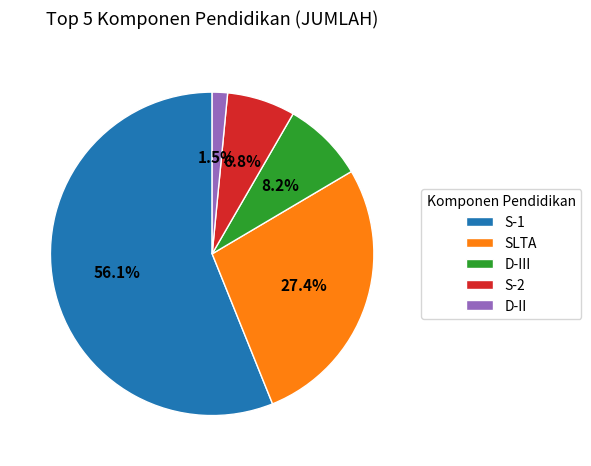

Between D-III and S-1, which is larger?

S-1